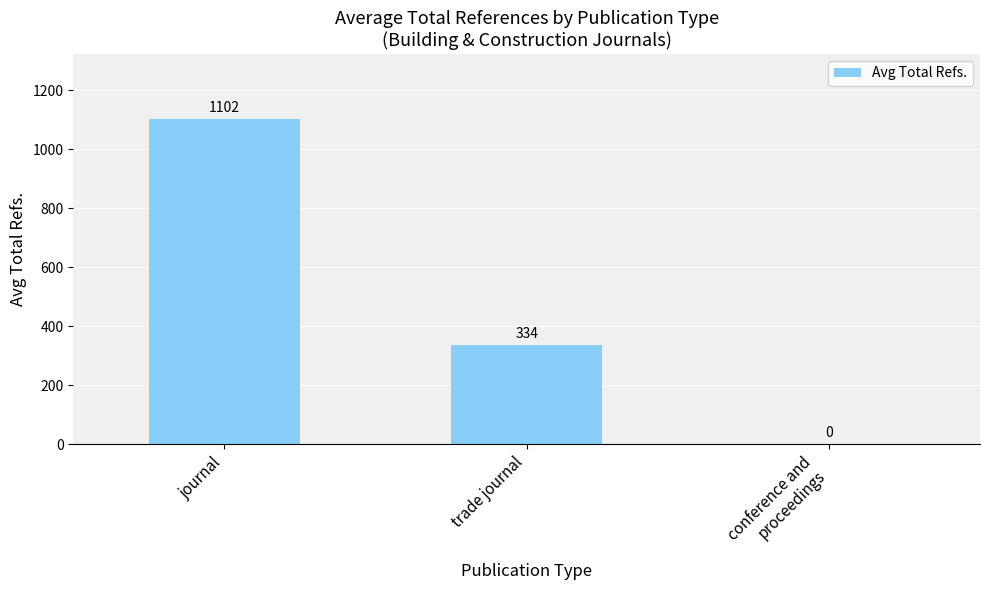

Between journal and trade journal, which is larger?

journal